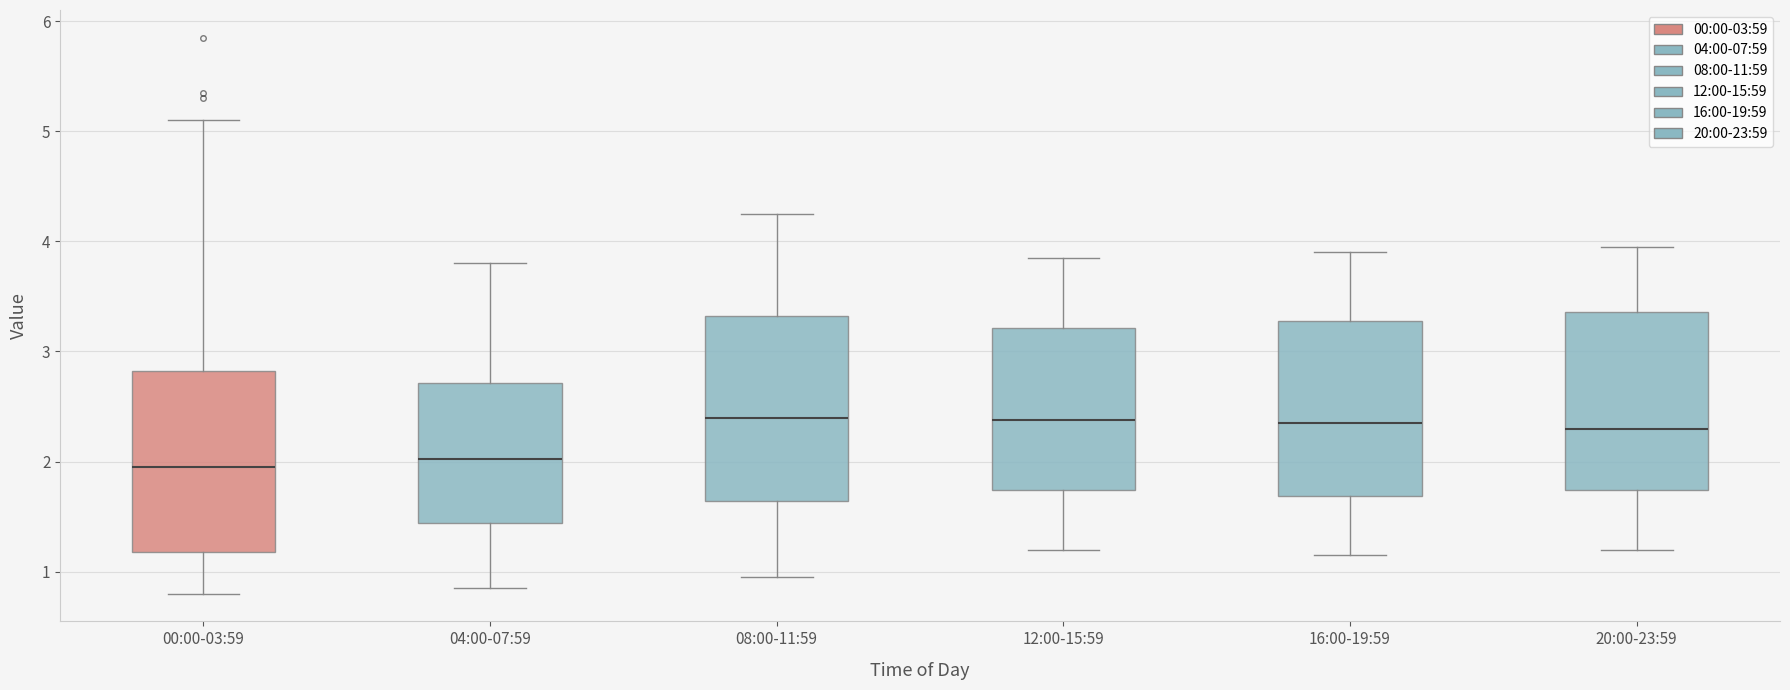

Reading left to right, transcribe this box plot: for each box, give where its median line is, the range the box spans, and where its two whiskers end, as read against the y-axis. The values are not printed on the chart, so give them approximately, as read against the axis.

00:00-03:59: median 2.0, box 1.2 to 2.8, whiskers 0.8 to 5.1
04:00-07:59: median 2.0, box 1.4 to 2.7, whiskers 0.9 to 3.8
08:00-11:59: median 2.4, box 1.6 to 3.3, whiskers 1.0 to 4.3
12:00-15:59: median 2.4, box 1.7 to 3.2, whiskers 1.2 to 3.9
16:00-19:59: median 2.4, box 1.7 to 3.3, whiskers 1.2 to 3.9
20:00-23:59: median 2.3, box 1.7 to 3.4, whiskers 1.2 to 4.0